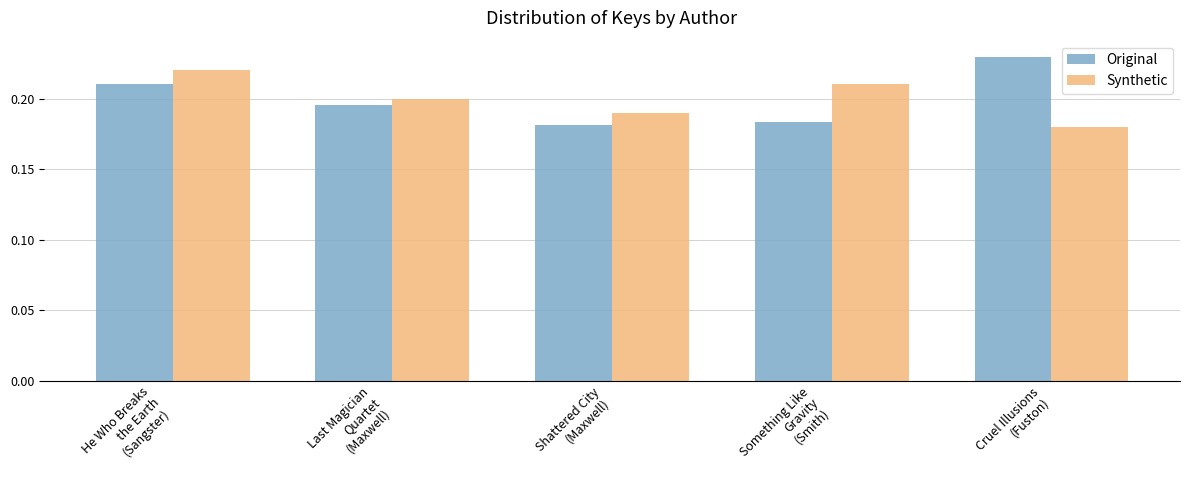

Which series changed the most between He Who Breaks
the Earth
(Sangster) and Shattered City
(Maxwell)?

Synthetic